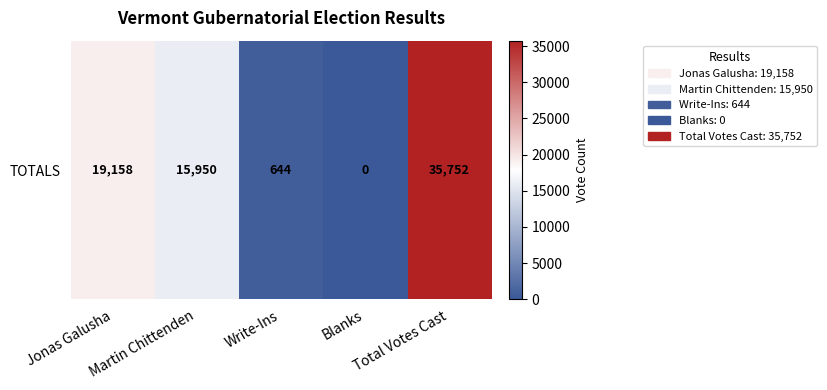

List the labels in order of value, largest first.

Total Votes Cast, Jonas Galusha, Martin Chittenden, Write-Ins, Blanks